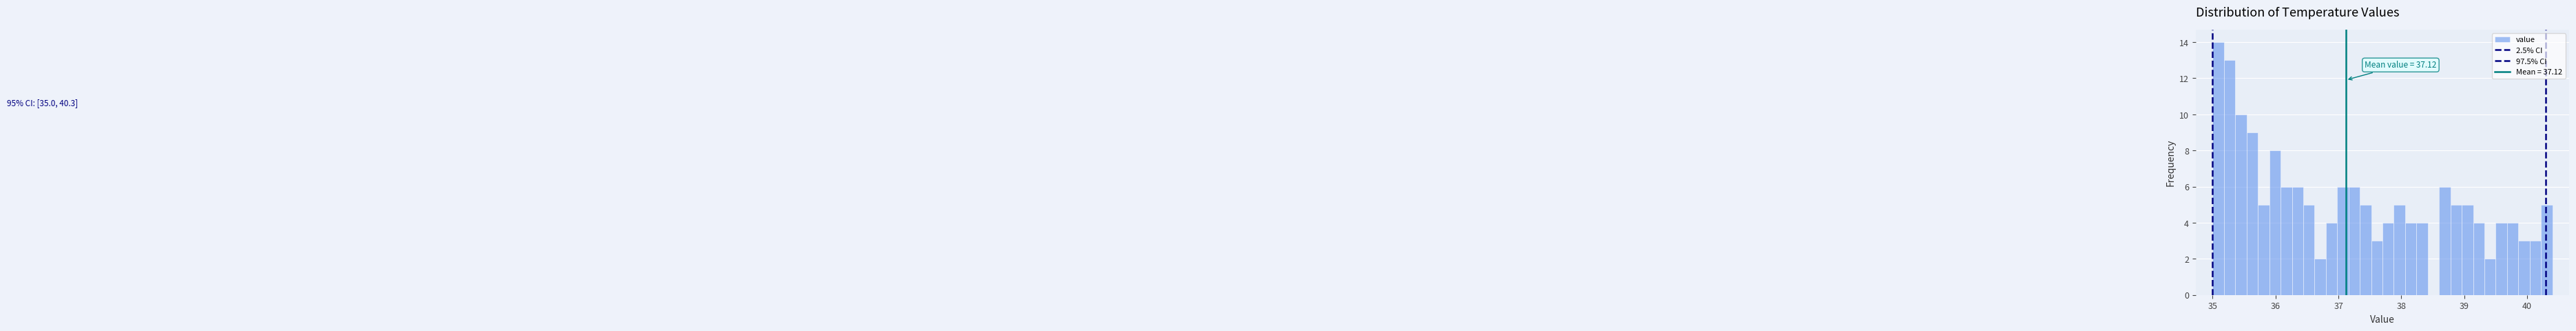

Read against the x-axis, roughly where is the centre of the tallest bar?

35.1